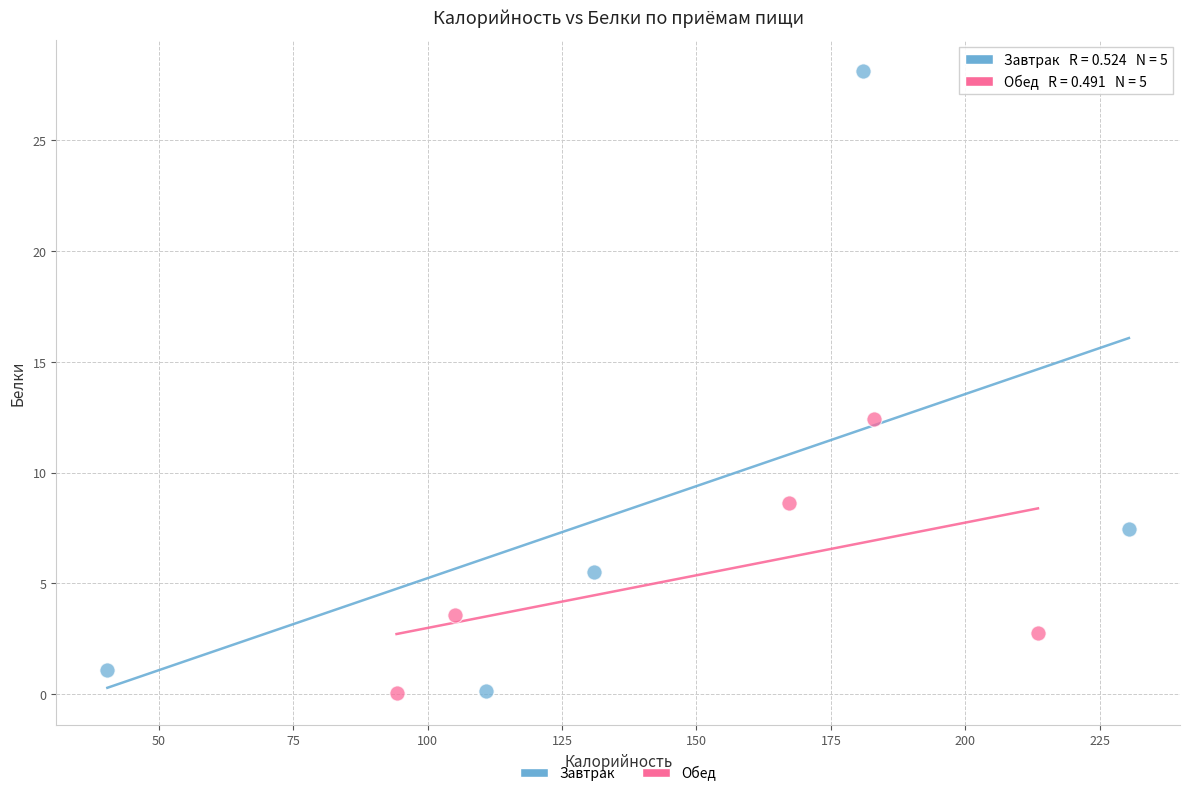

Which series has the largest Y range (max minus min)?

Завтрак